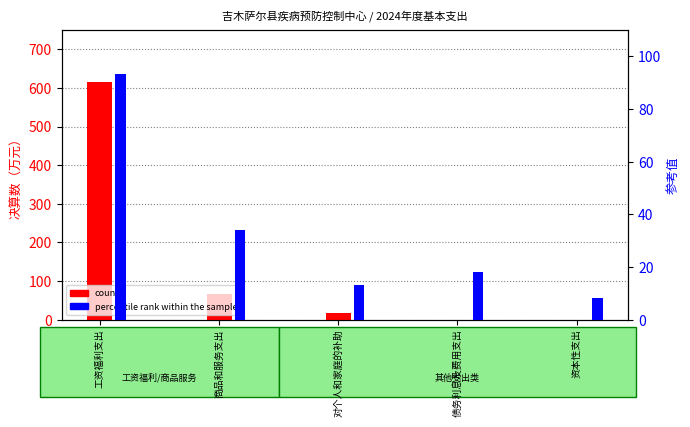

True or false: count has a value of -359.4 at 资本性支出.

False